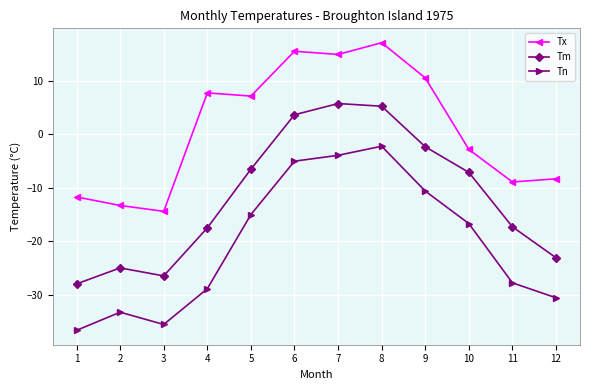

At which label is Tx closest to 1?

10